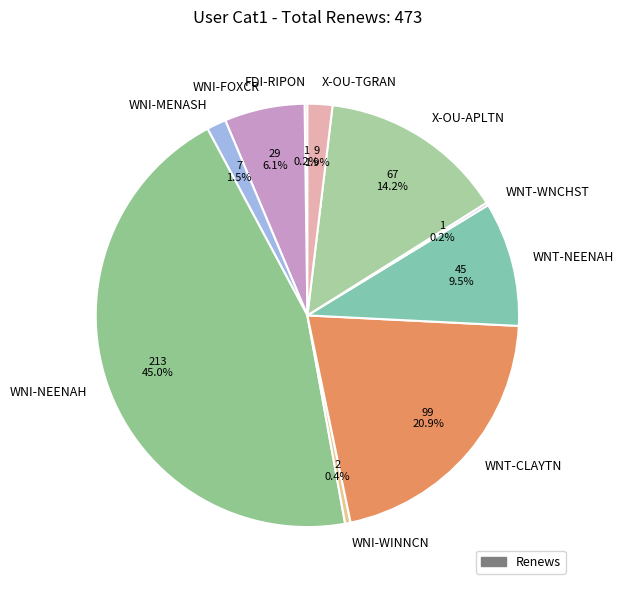

Which has a higher value, X-OU-APLTN or WNI-FOXCR?

X-OU-APLTN